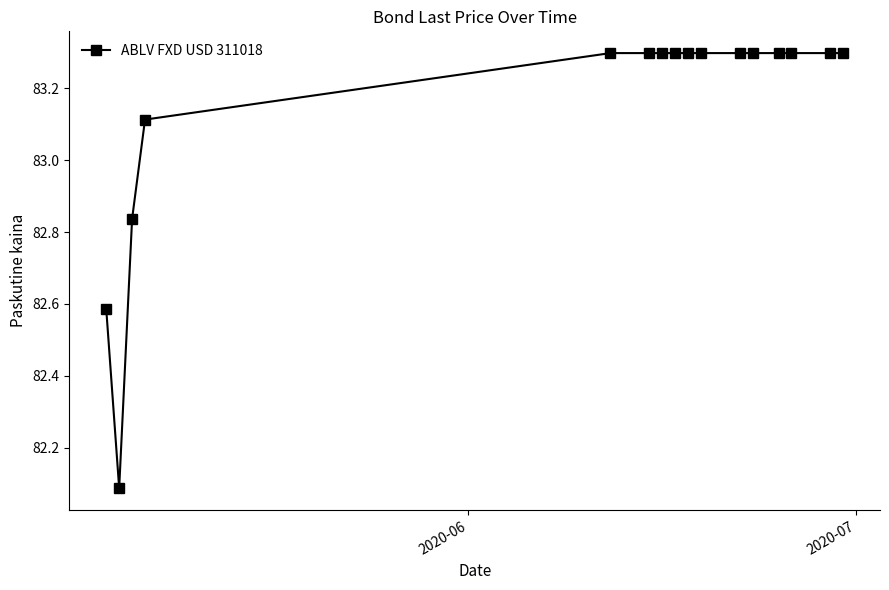

How many values are below 83?

3